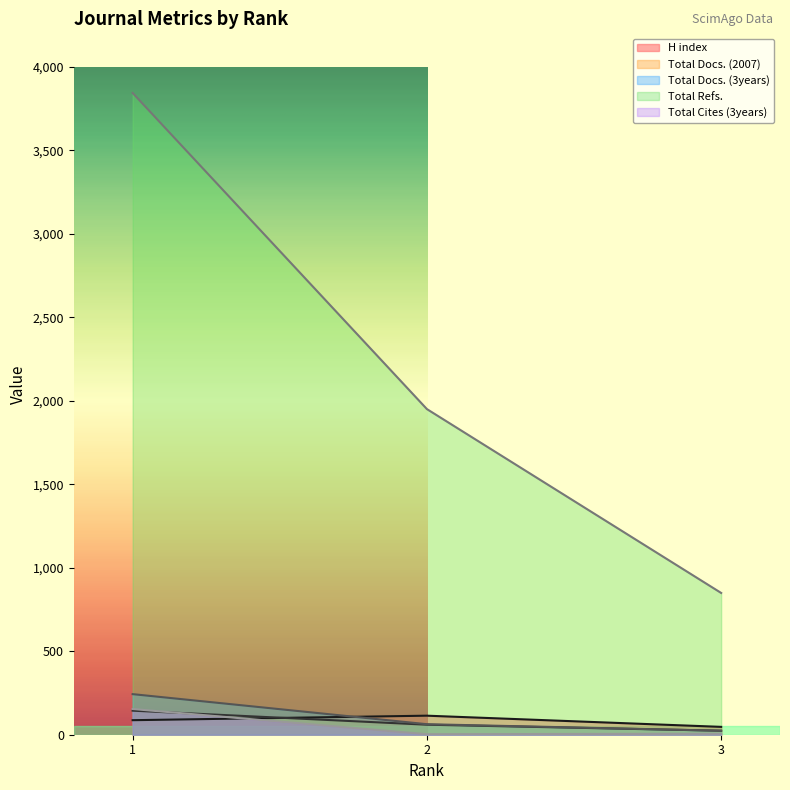

What is the spread (max minus min) of values at 3?

843